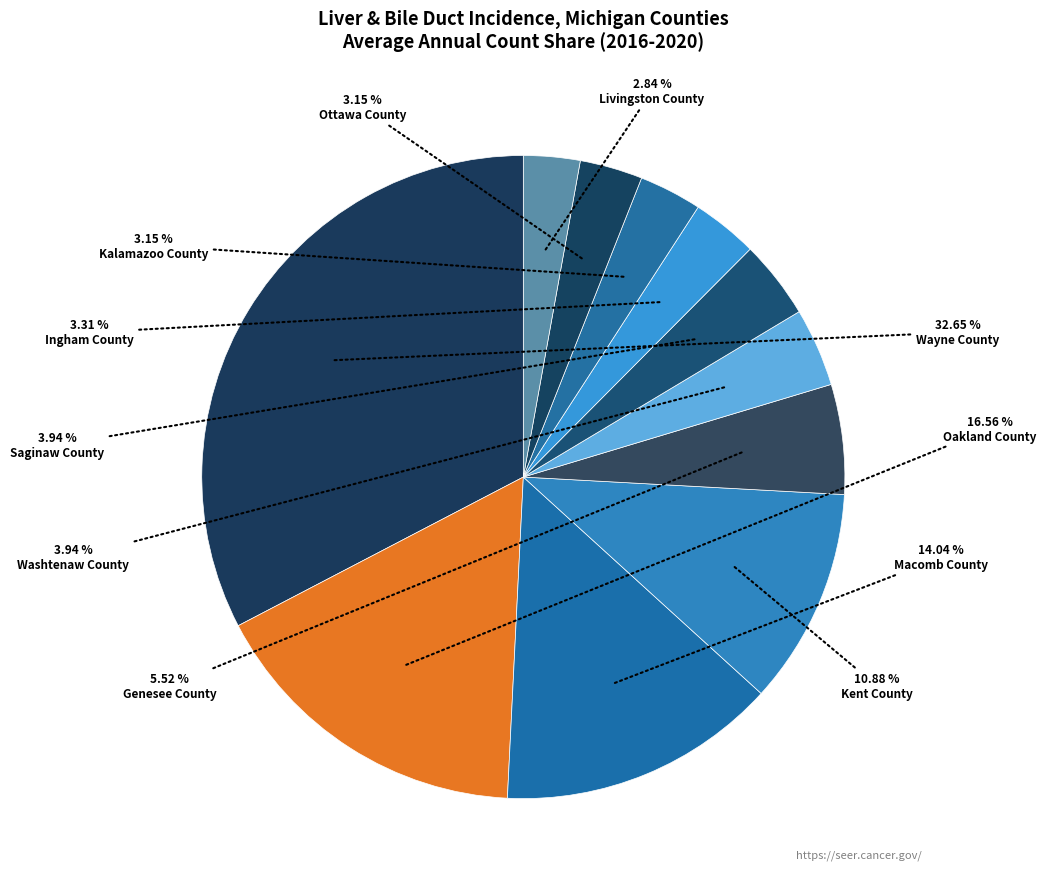

What portion of the pie excludes Washtenaw County?

96.1%